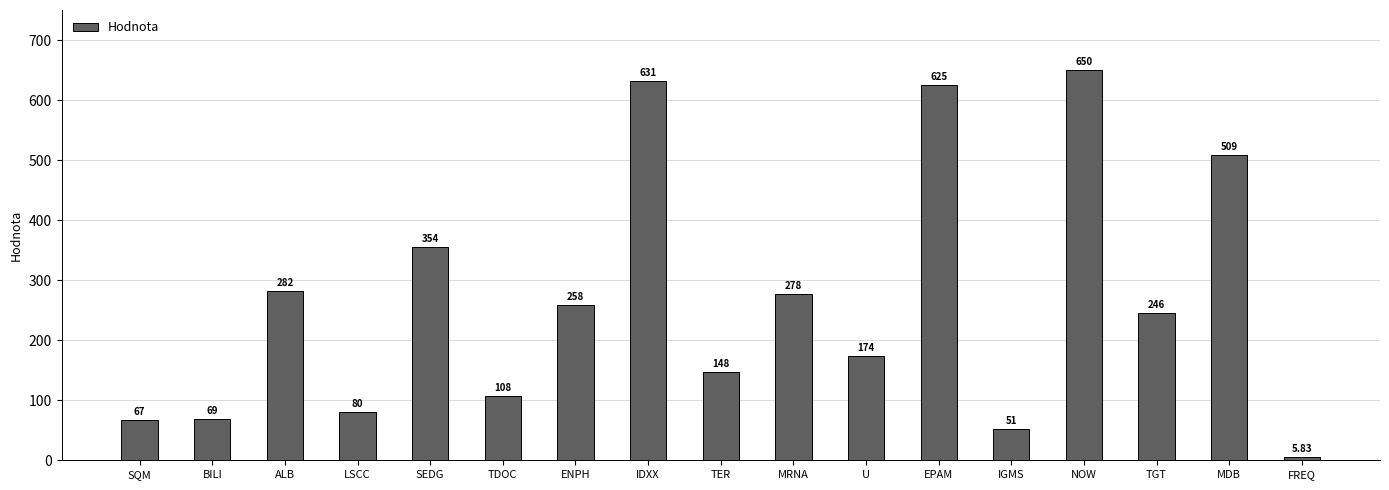

Between LSCC and TER, which is larger?

TER